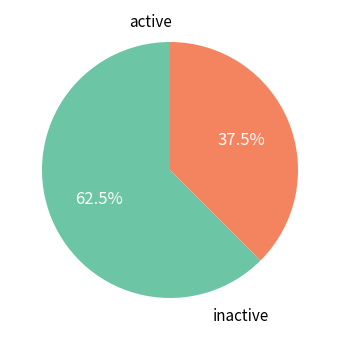

Is there any slice that represents more than half of the pie?

Yes